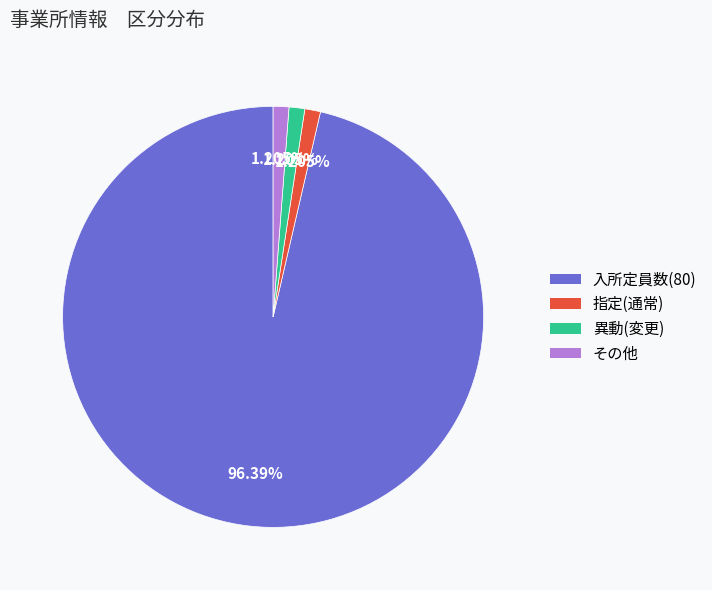

Is there a majority slice in this chart?

Yes